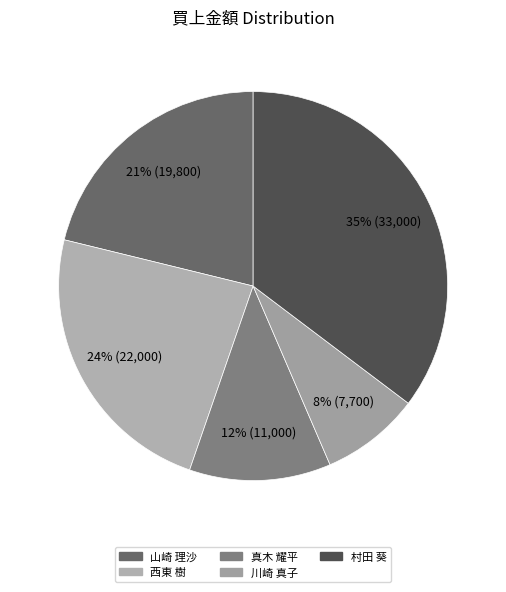

What is the change in value from 西東 樹 to 真木 耀平?

-11000